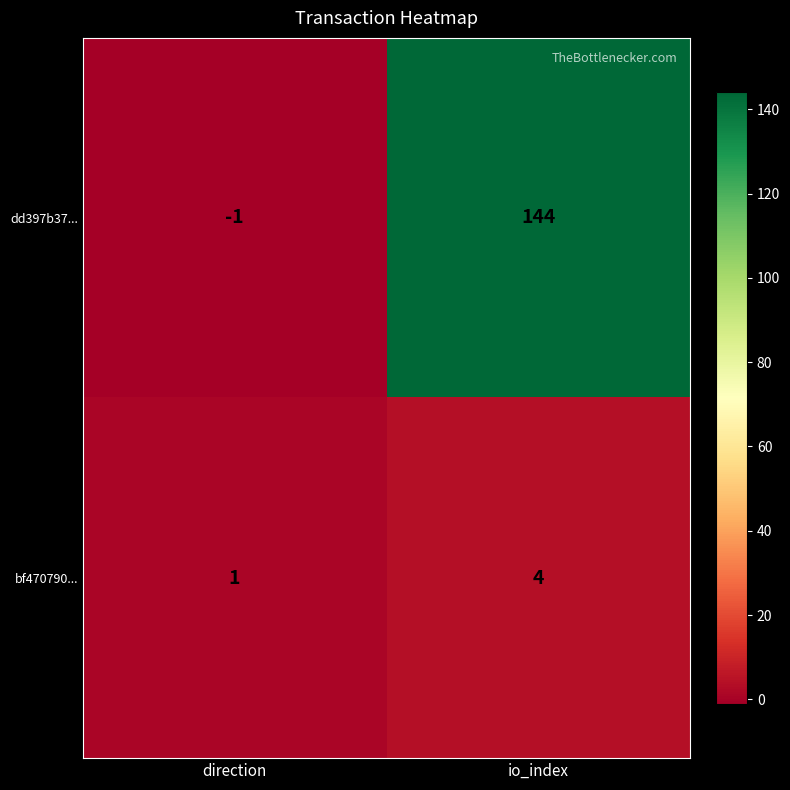

Reading left to right, list all the values displayed in this chart.

dd397b37...: direction=-1	io_index=144
bf470790...: direction=1	io_index=4